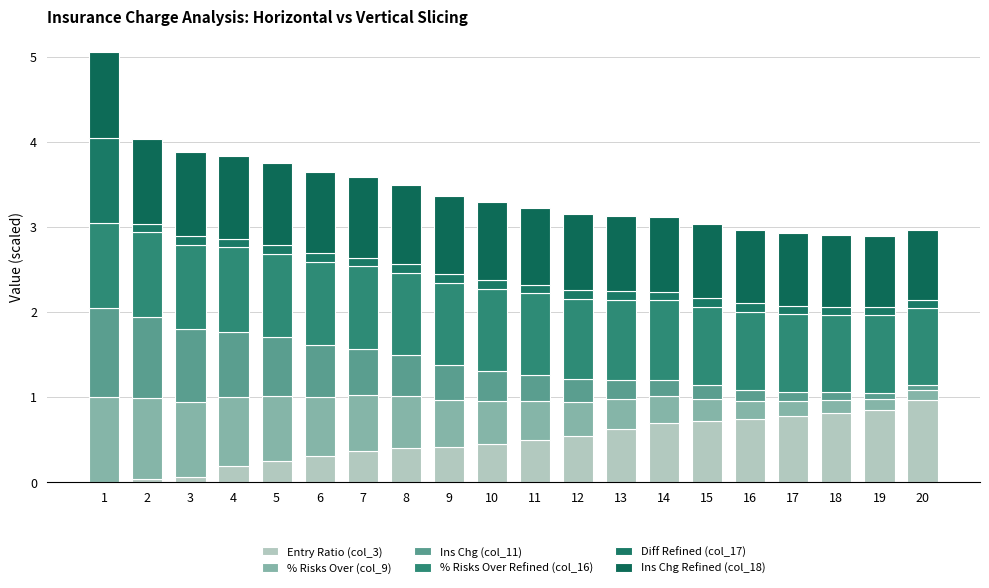

The value of Ins Chg (col_11) at 17 is 0.1. True or false?

True